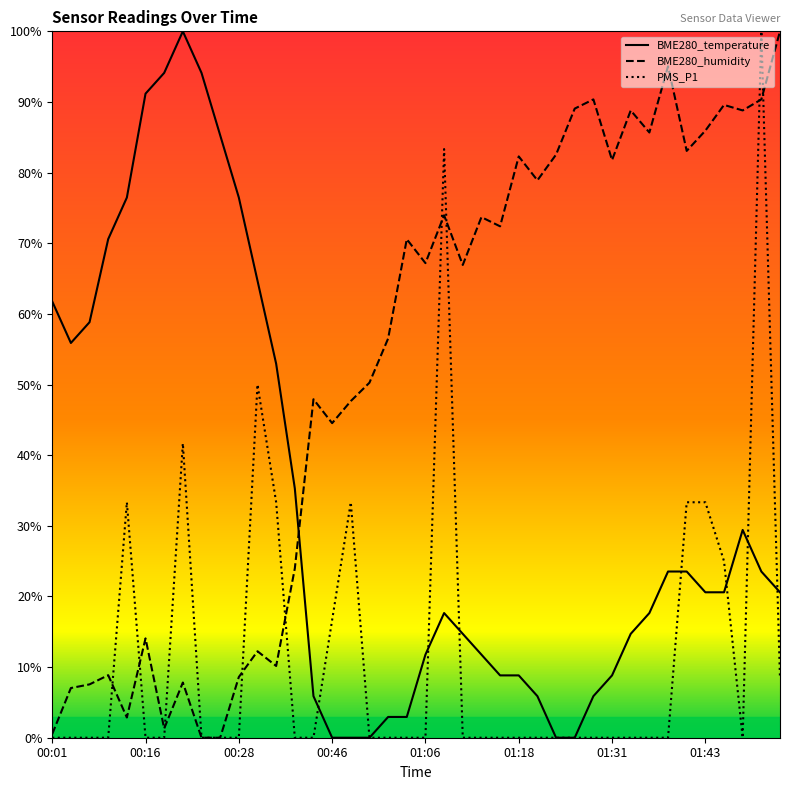

What is the maximum value for PMS_P1?

100.0